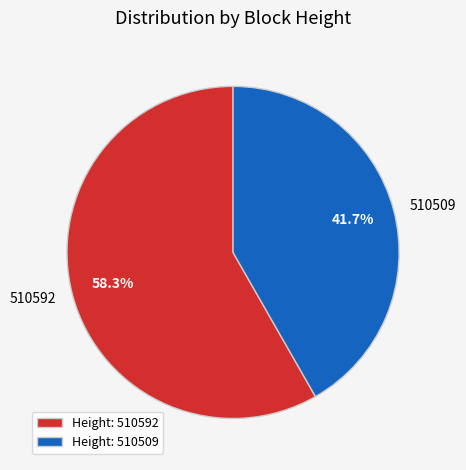

To the nearest percent, what is the average slice percentage?

50%